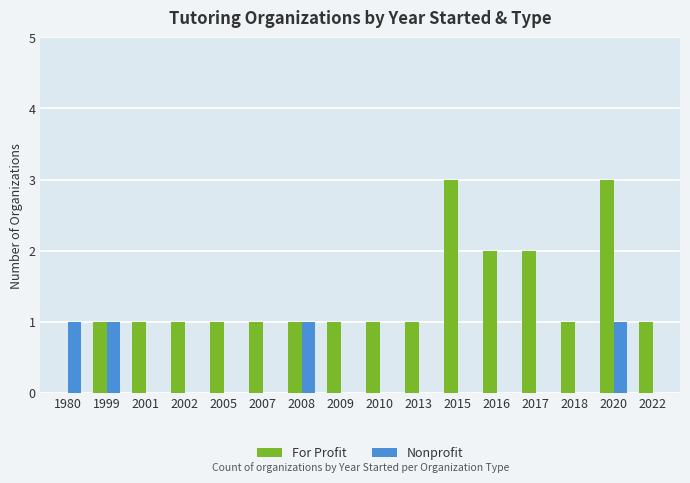

What is the sum of the For Profit values at 2010 and 2007?

2